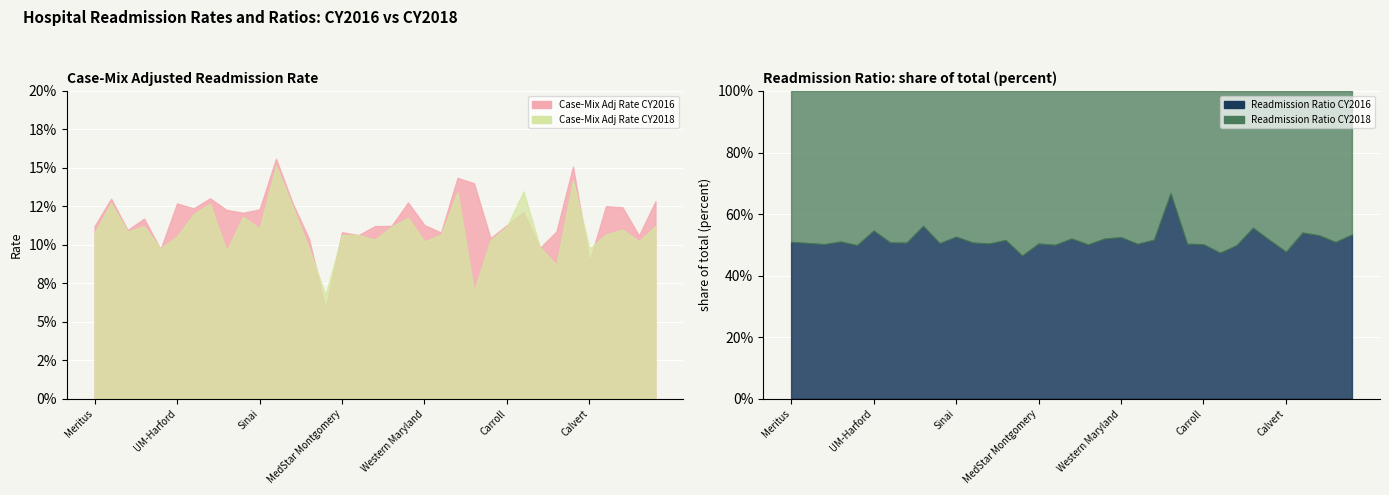

Where is the first local minimum for Readmission Ratio CY2018?

UM-PGHC